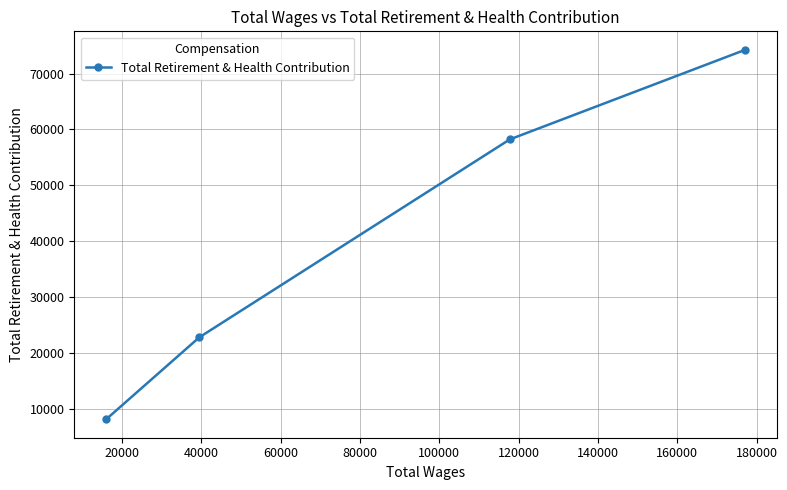

What is the maximum value shown in the chart?

74254